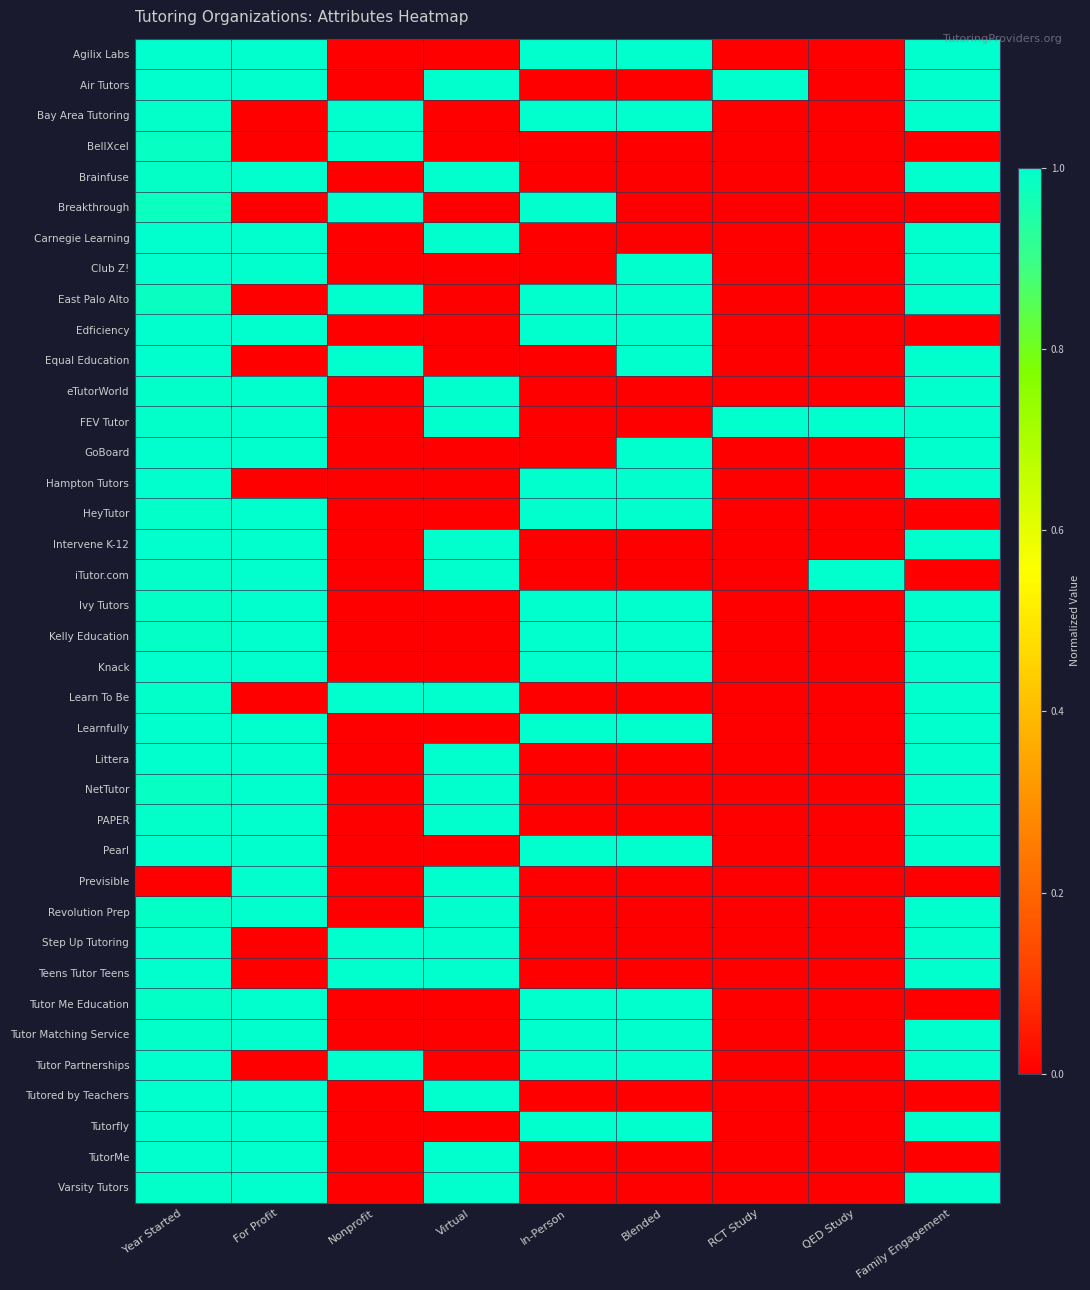

At how many categories does at least one series exceed 0?

9